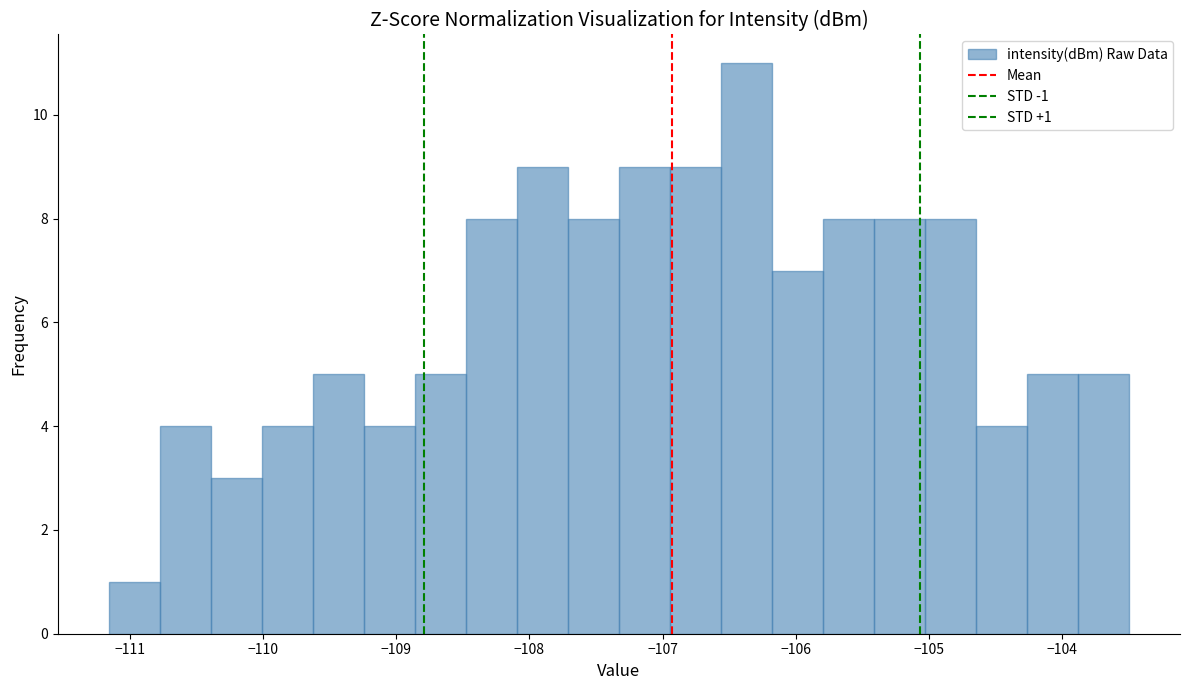

Around what value on the x-axis is the tallest bar? Give the approximate position of its centre, as read against the axis.

-106.4